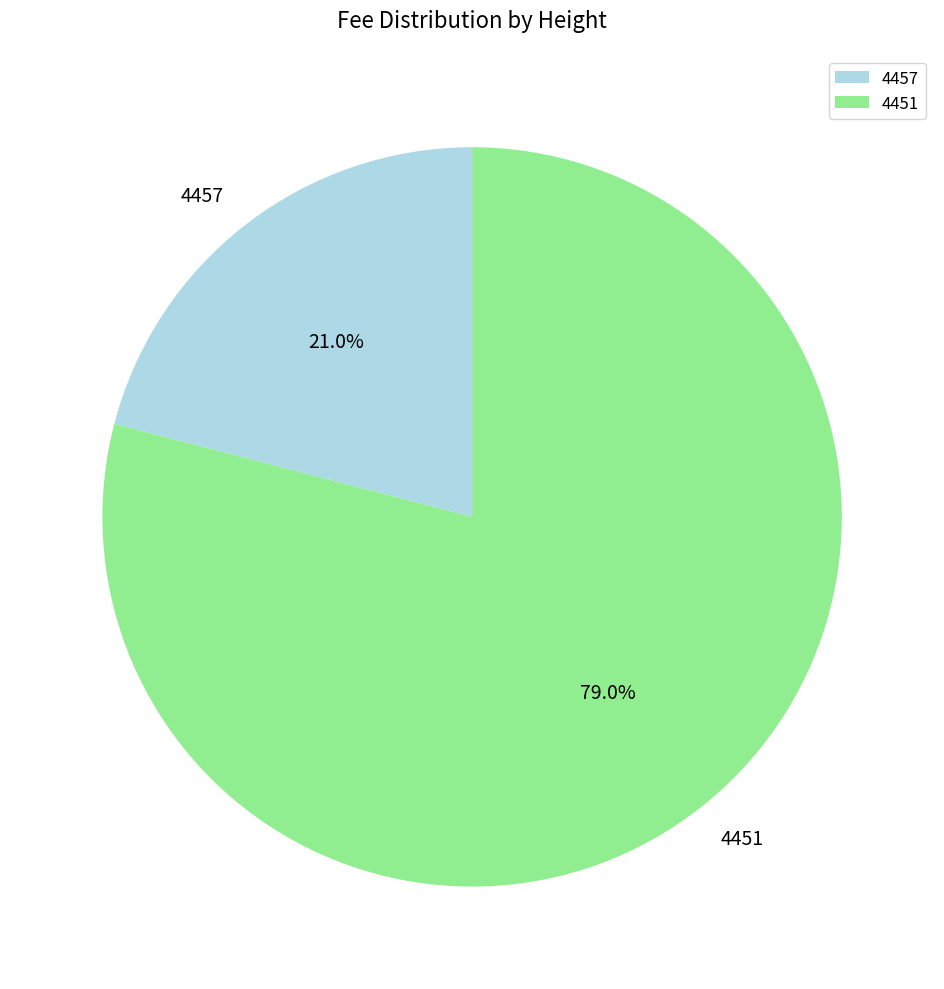

Which category has the smallest portion of the pie?

4457